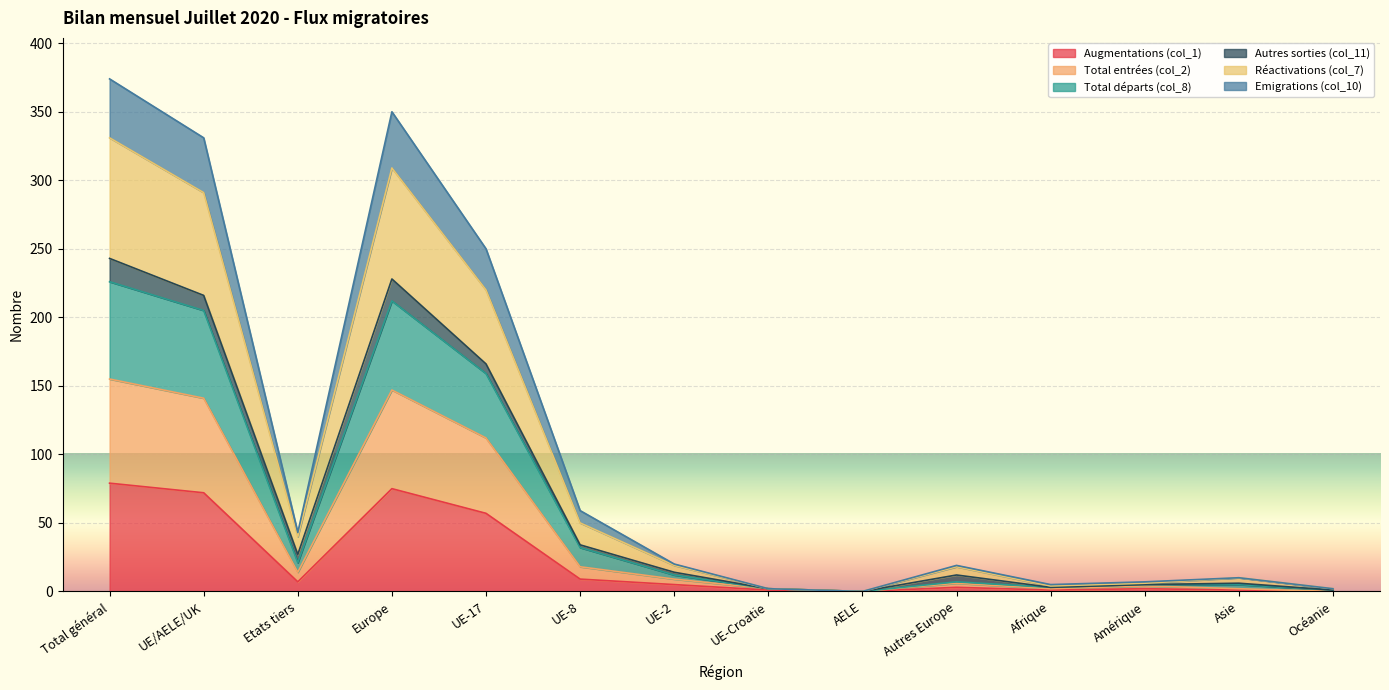

What are all the series names shown in the legend?

Augmentations (col_1), Total entrées (col_2), Total départs (col_8), Autres sorties (col_11), Réactivations (col_7), Emigrations (col_10)